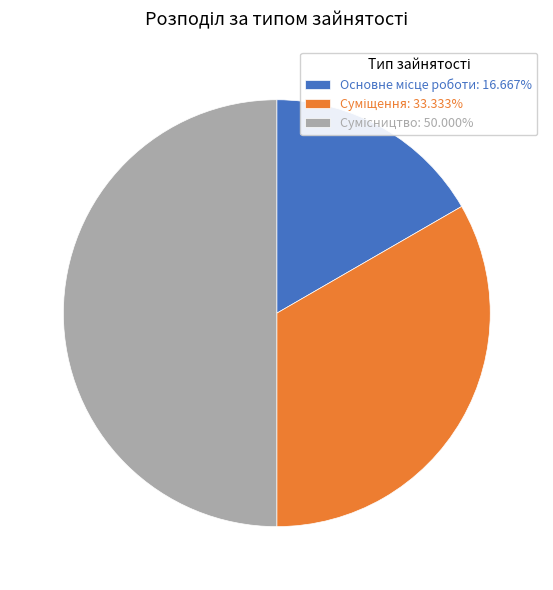

How many segments does this pie chart have?

3